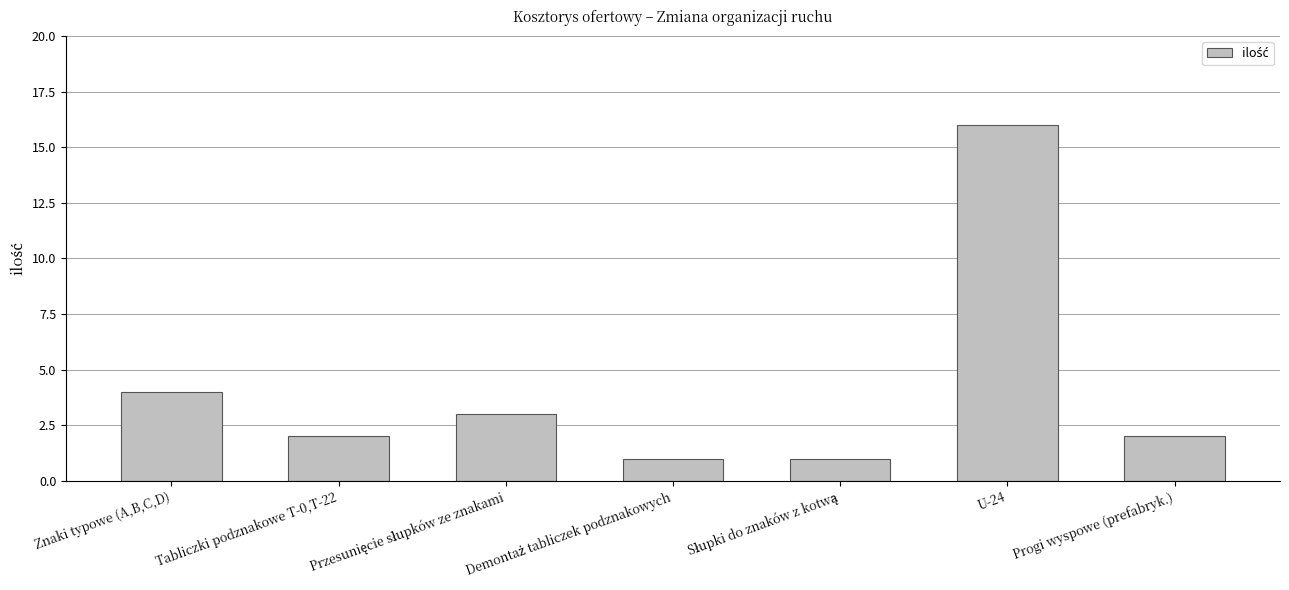

The chart shows a value of 2 at Progi wyspowe (prefabryk.). True or false?

True